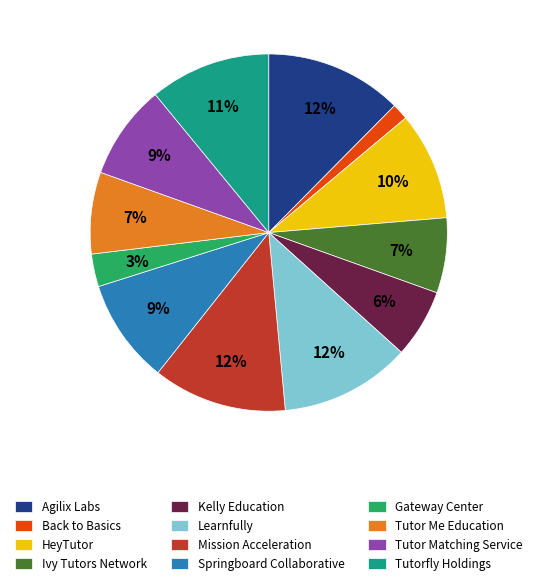

Count the number of slices in the pie.

12